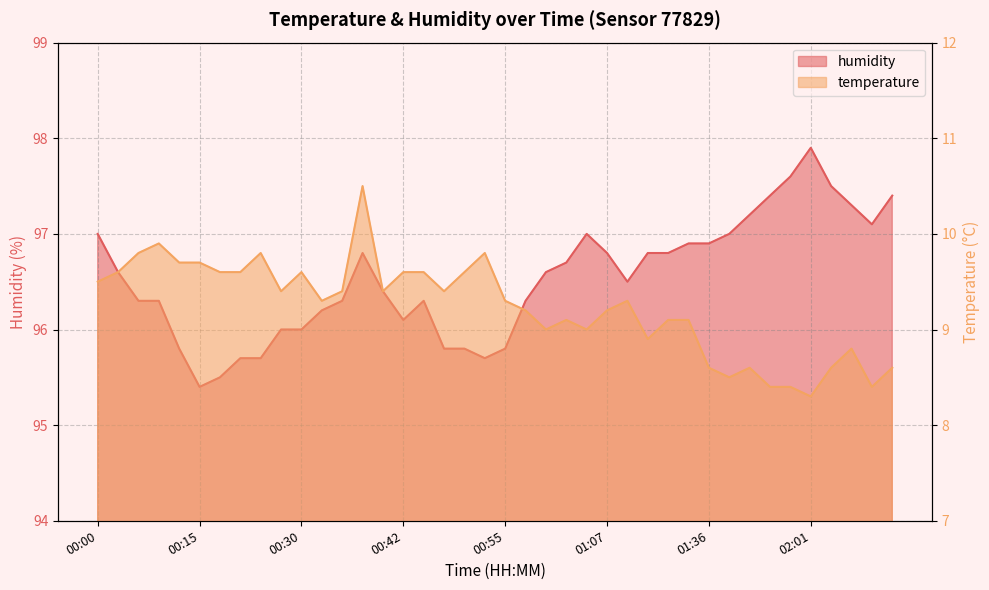

At which category does the chart reach its minimum across all series?

02:01